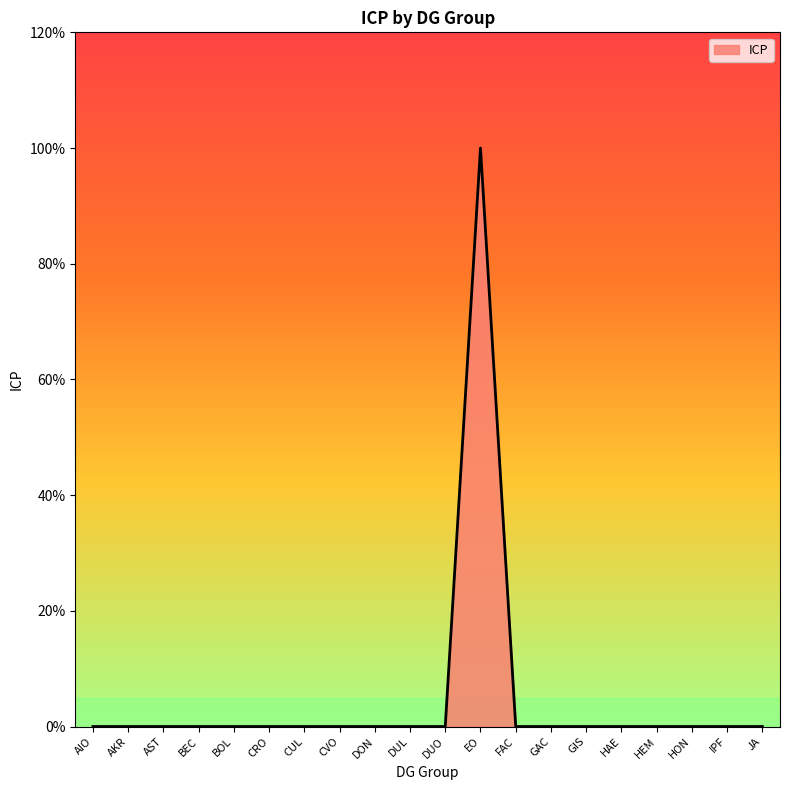

What is the difference between the maximum and second lowest values?

1